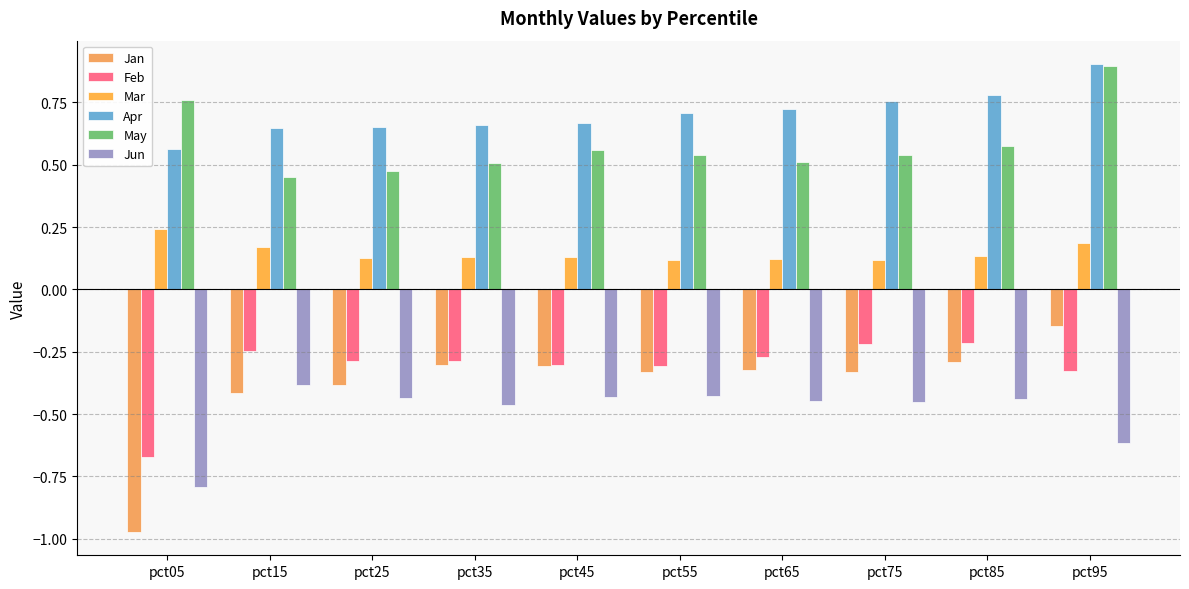

The value of Jan at pct15 is -0.4. True or false?

True